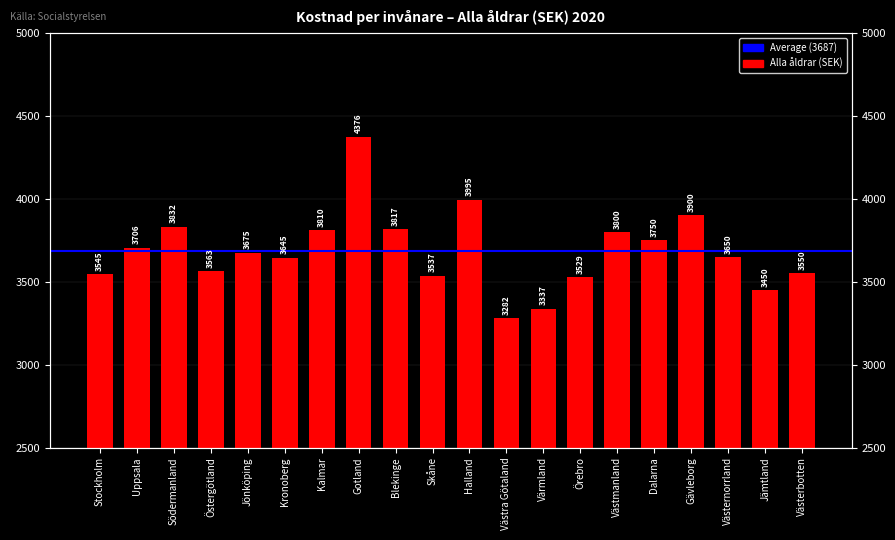

Rank the categories by value from lowest to highest.

Västra Götaland, Värmland, Jämtland, Örebro, Skåne, Stockholm, Västerbotten, Östergötland, Kronoberg, Västernorrland, Jönköping, Uppsala, Dalarna, Västmanland, Kalmar, Blekinge, Södermanland, Gävleborg, Halland, Gotland